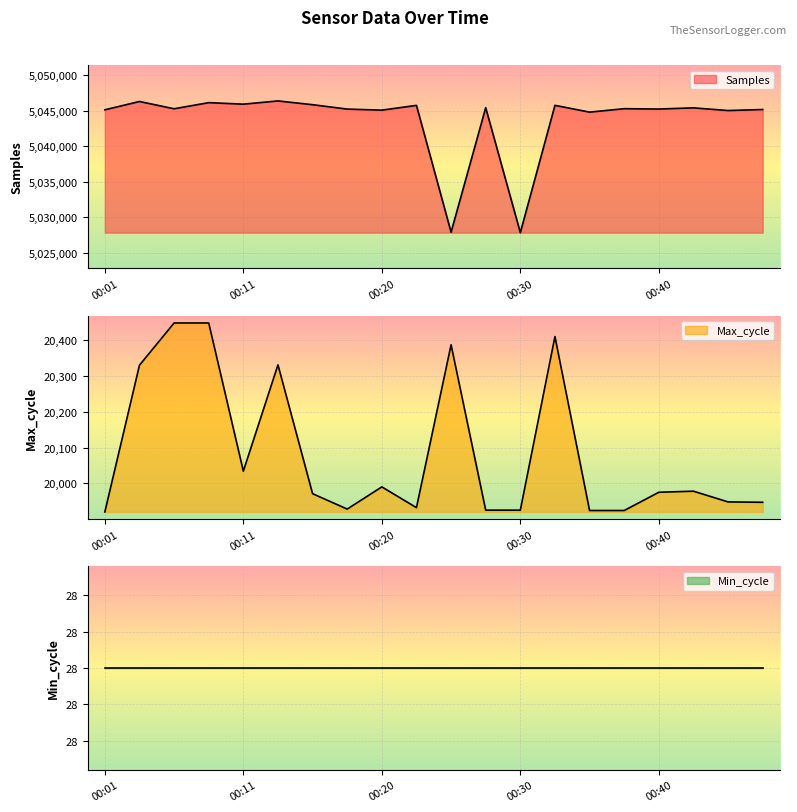

At which category is the sum across all series the highest?

00:13